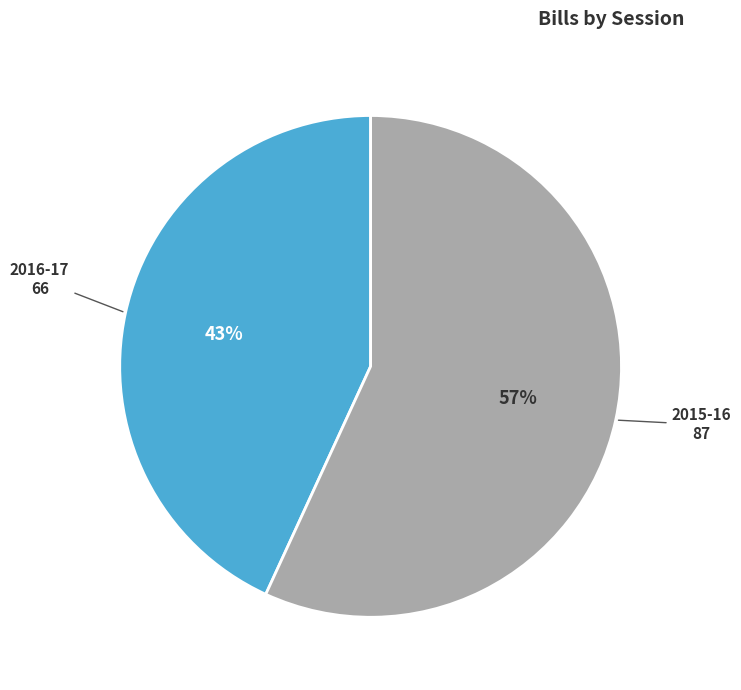

True or false: 2015-16 accounts for 44% of the total.

False